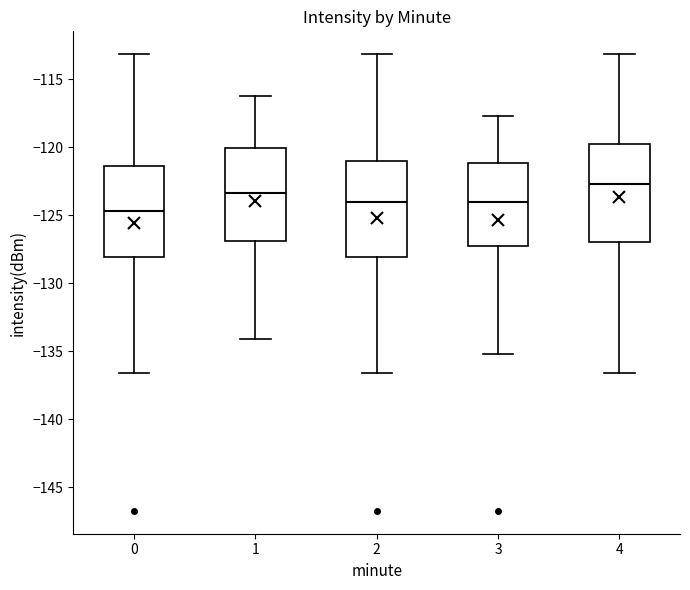

Where is the upper edge of the box at x = 2 on the y-axis? The values are not printed on the chart, so give them approximately, as read against the axis.

-121.0